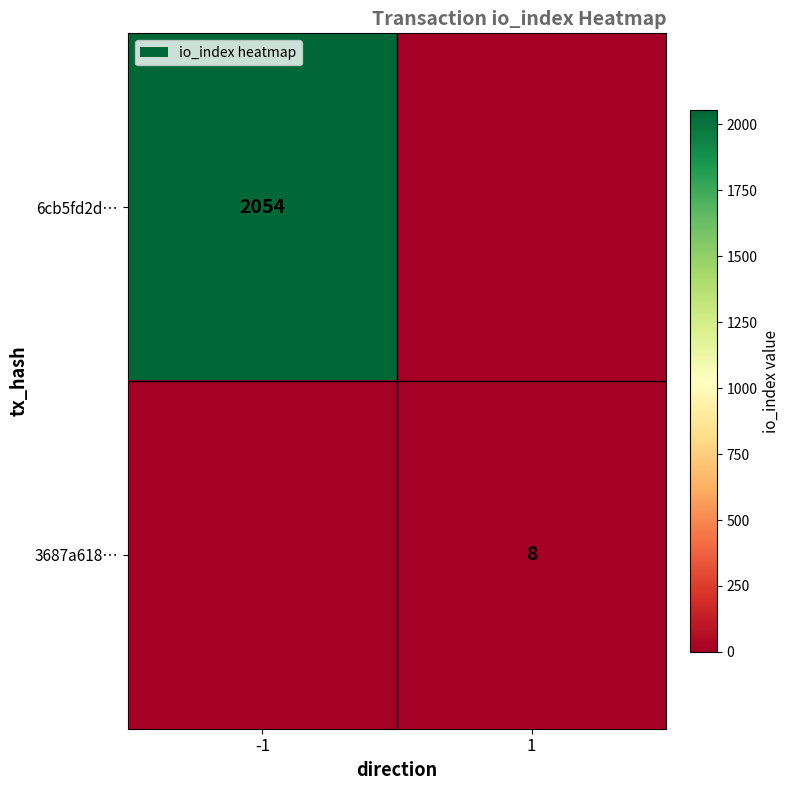

What is the total value across all series at 1?

8